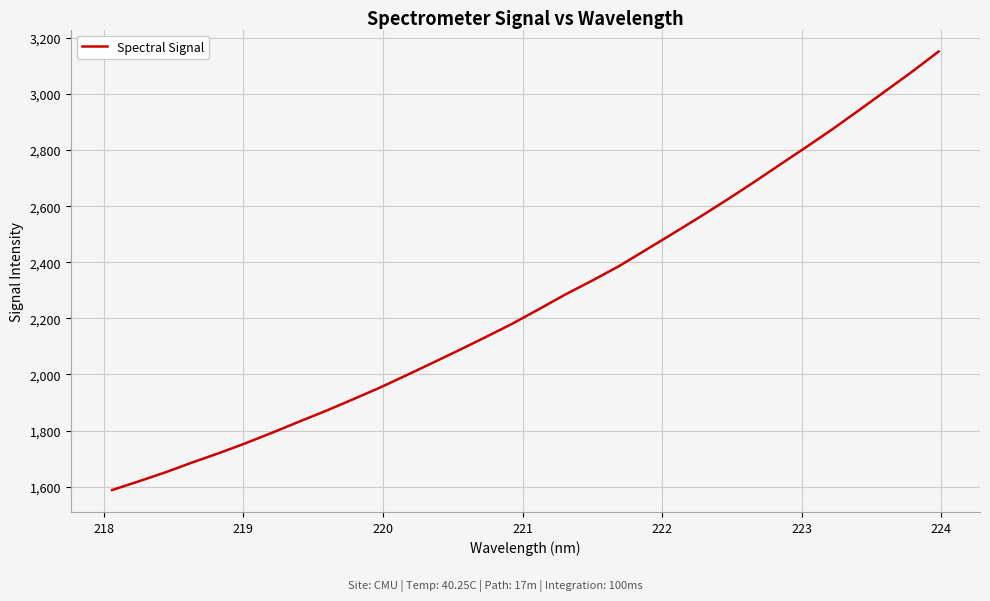

What is the difference between the maximum and minimum values?

1563.8